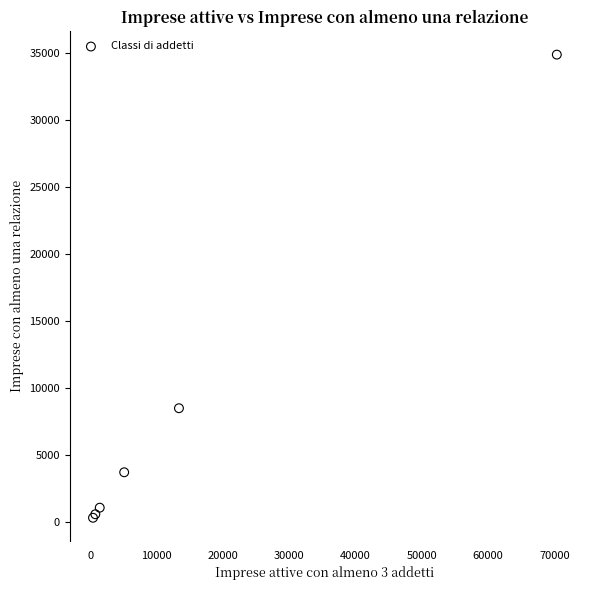

What Y value in the scatter plot is closest to 17622?

8512